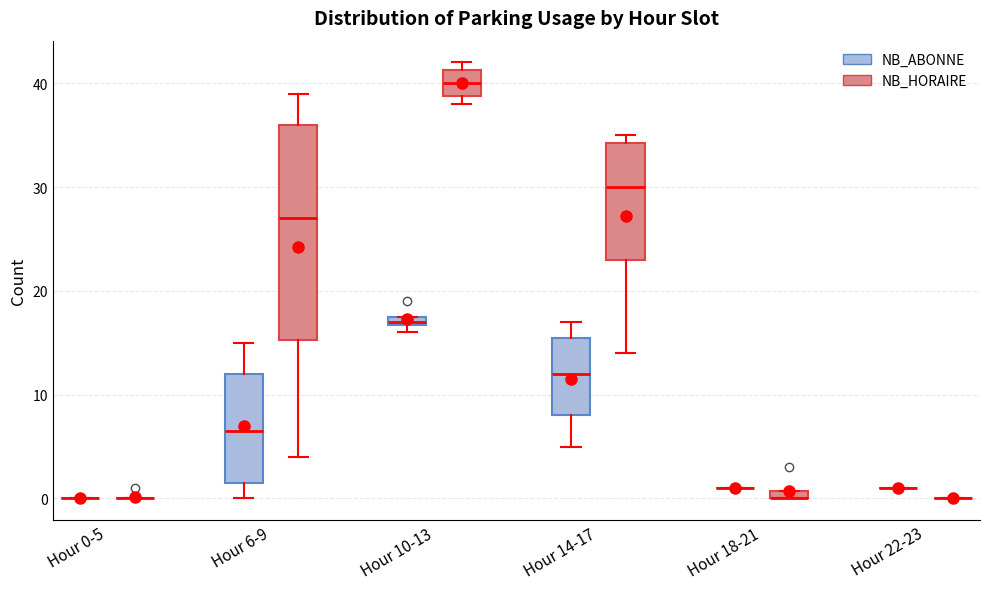

Which box is the tallest, from its lower edge to its upper edge?

Hour 6-9 (NB_HORAIRE)